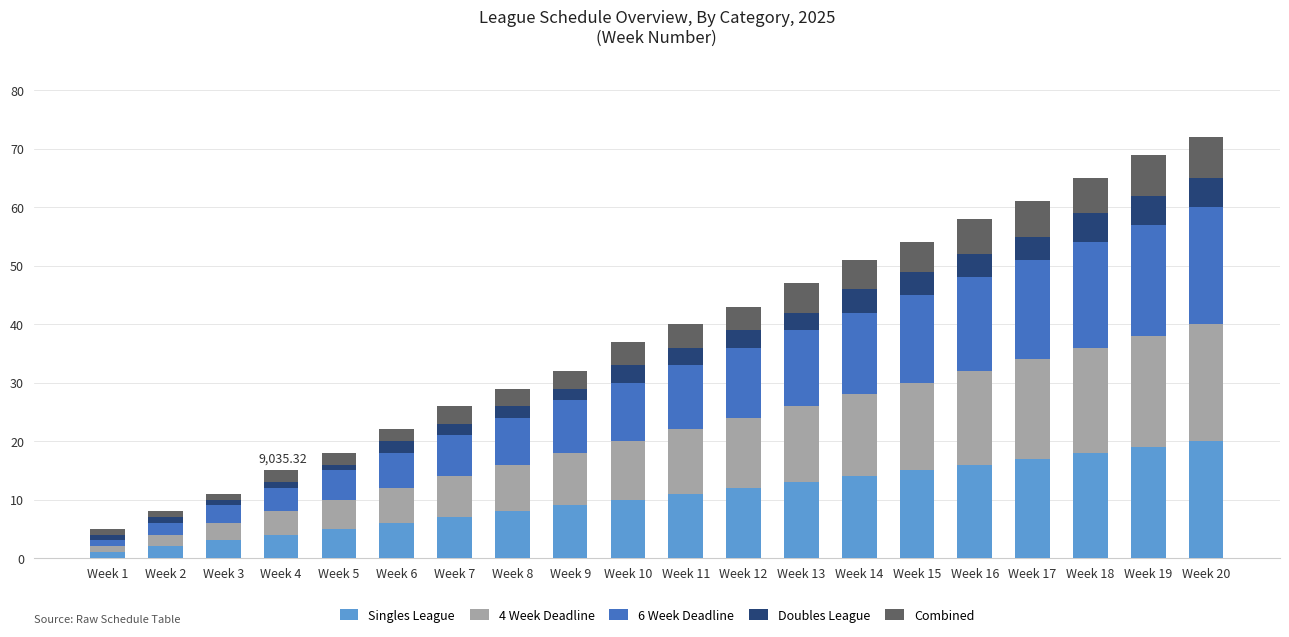

What is the sum of all Singles League values?

210